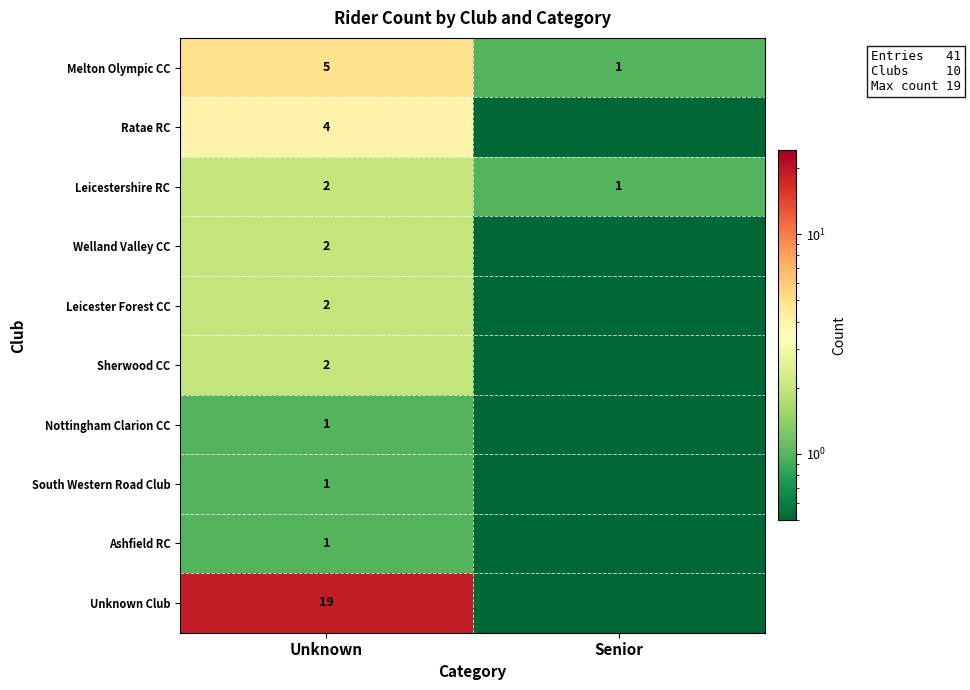

What is the average value of the Leicestershire RC series?

1.5